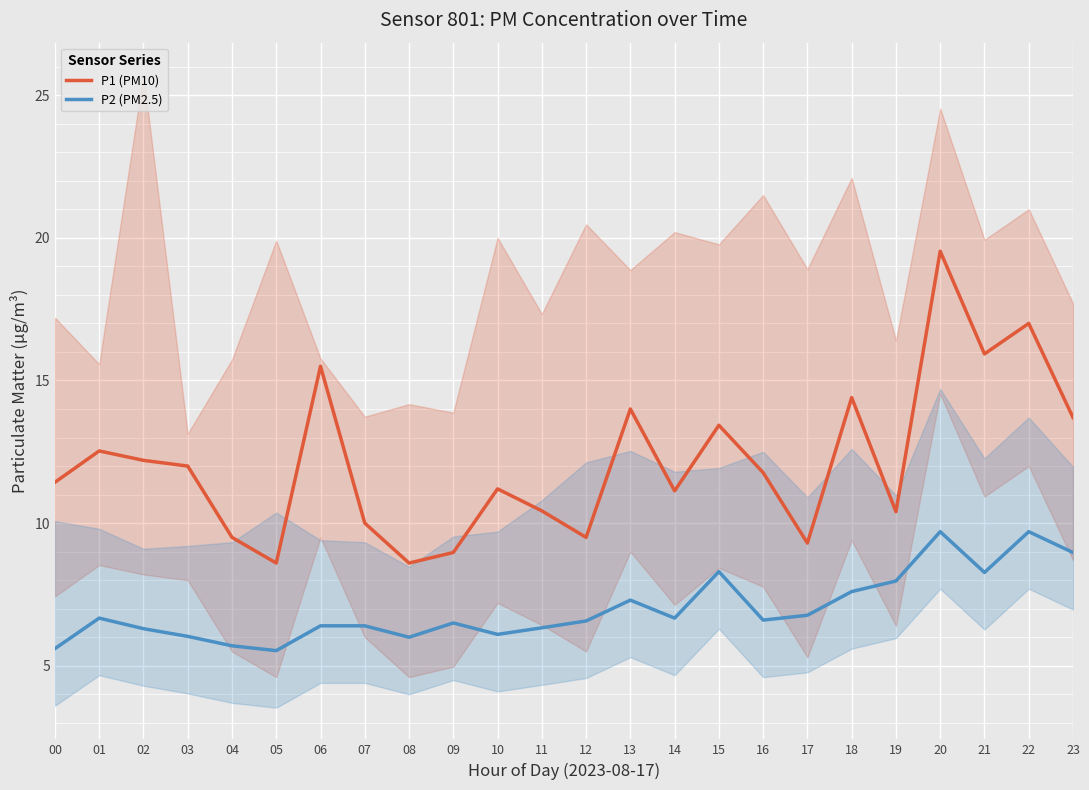

The value of P2 (PM2.5) at 06 is 6.4. True or false?

True